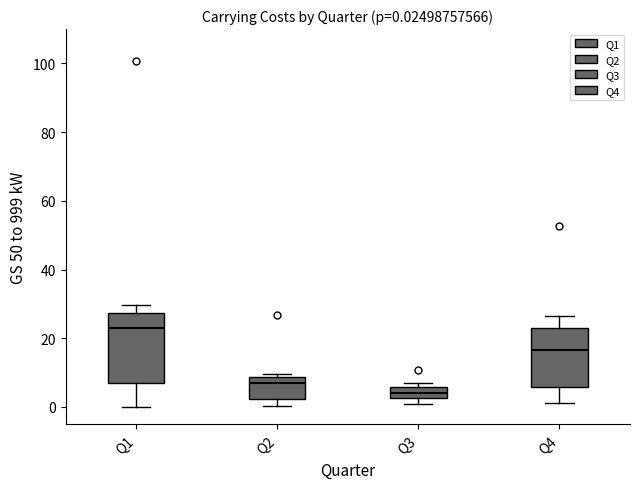

Comparing the boxes themselves (not the whiskers), which one is the tallest?

Q1